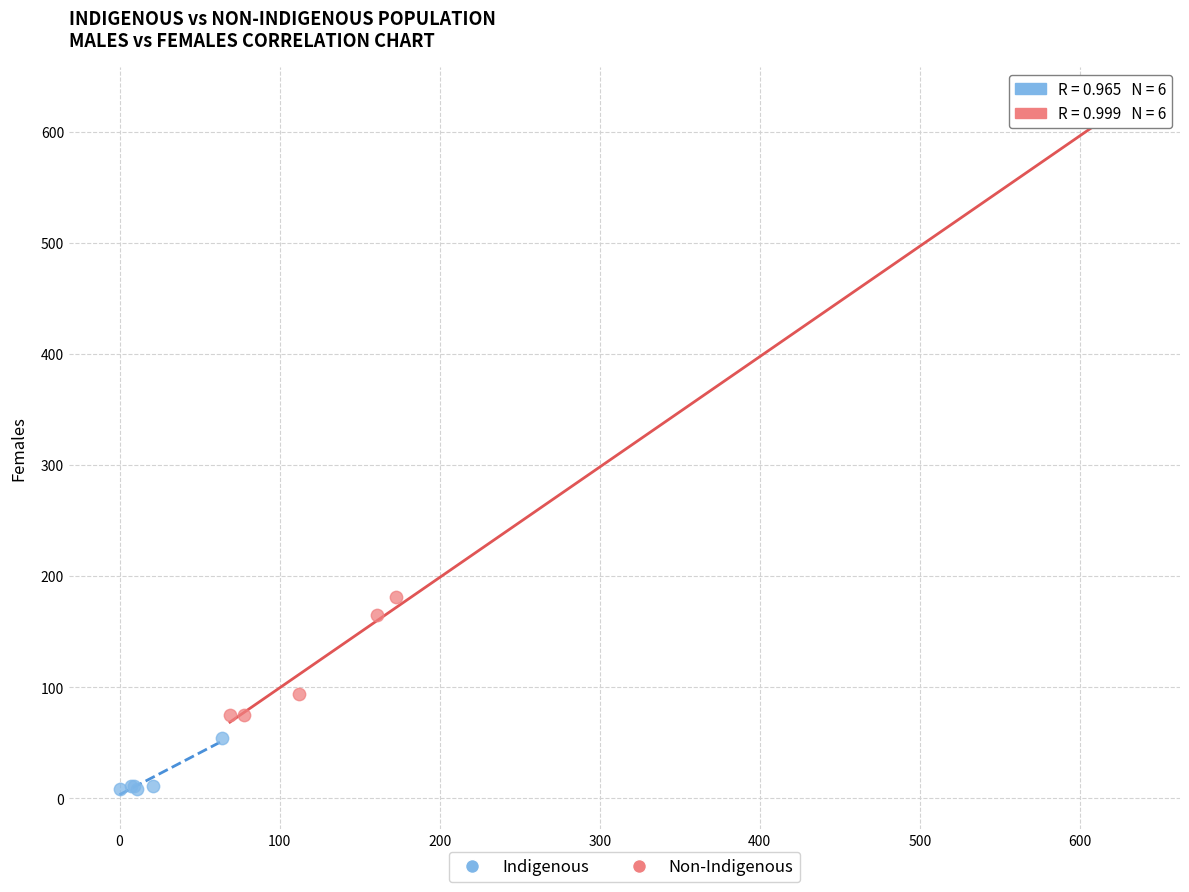

Which series contains the lowest Y value?

Indigenous